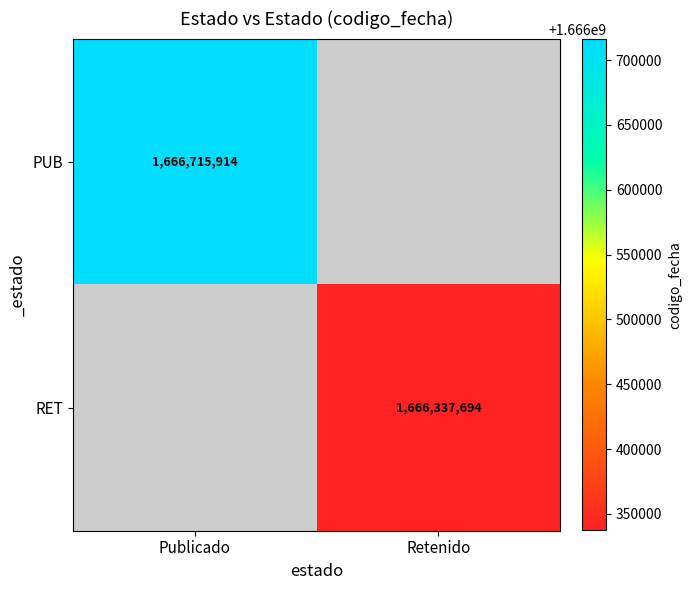

The PUB series shows 1666715914 at Publicado. True or false?

True